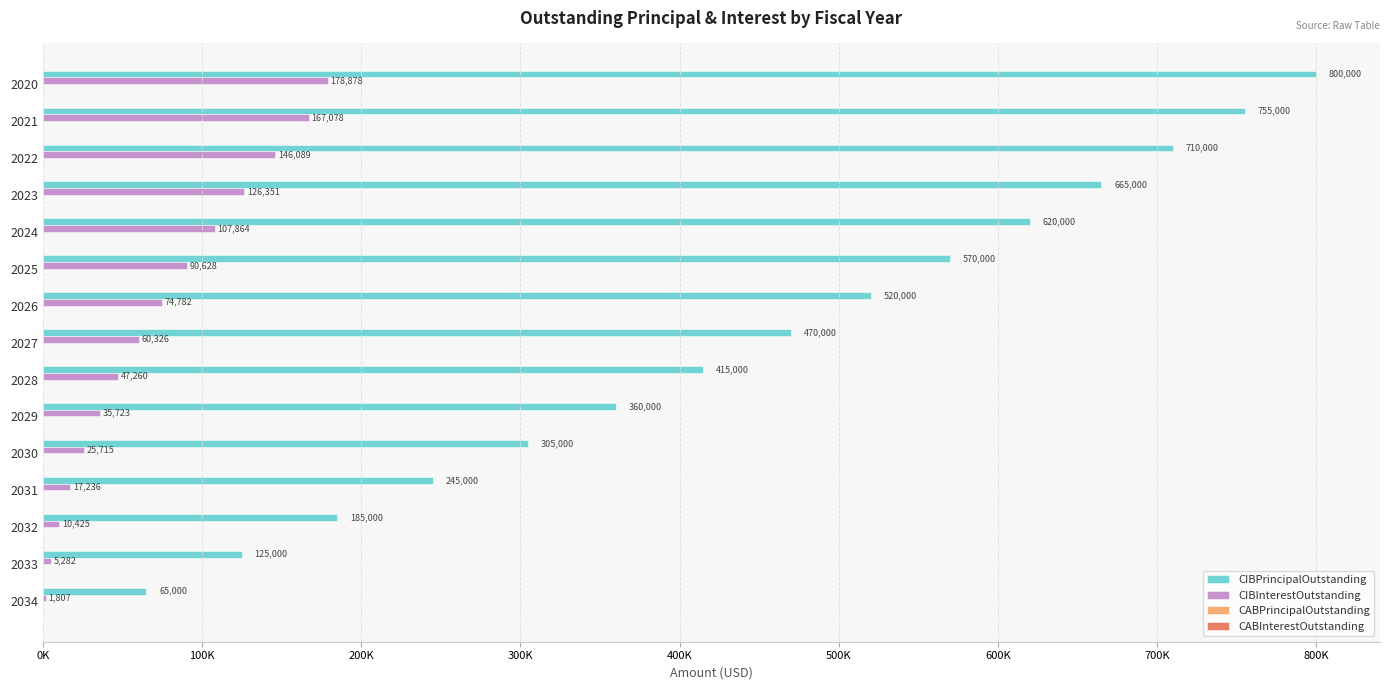

What are all the series names shown in the legend?

CIBPrincipalOutstanding, CIBInterestOutstanding, CABPrincipalOutstanding, CABInterestOutstanding